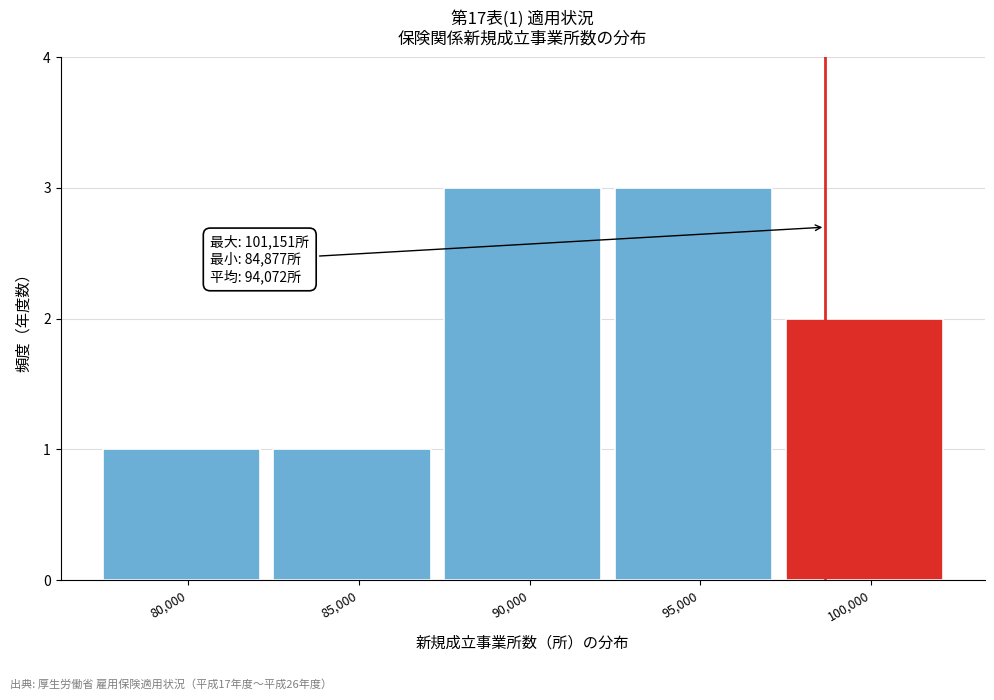

Reading left to right, what are all the values shown in this chart?

1	1	3	3	2